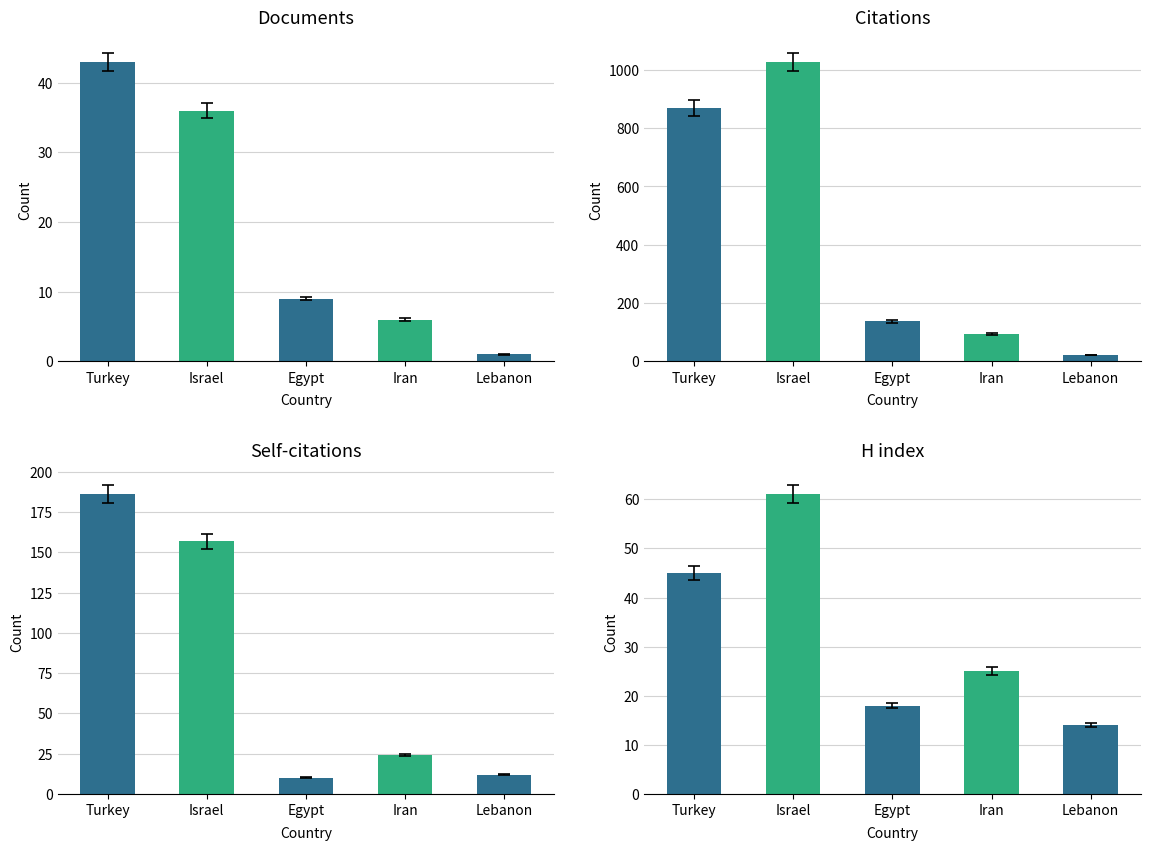

The H index series shows 45 at Turkey. True or false?

True